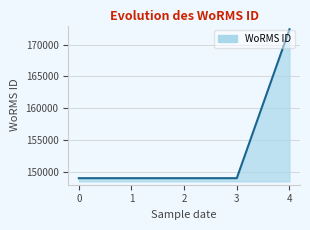

True or false: there are more than 2 points higher than both neighbors.

False